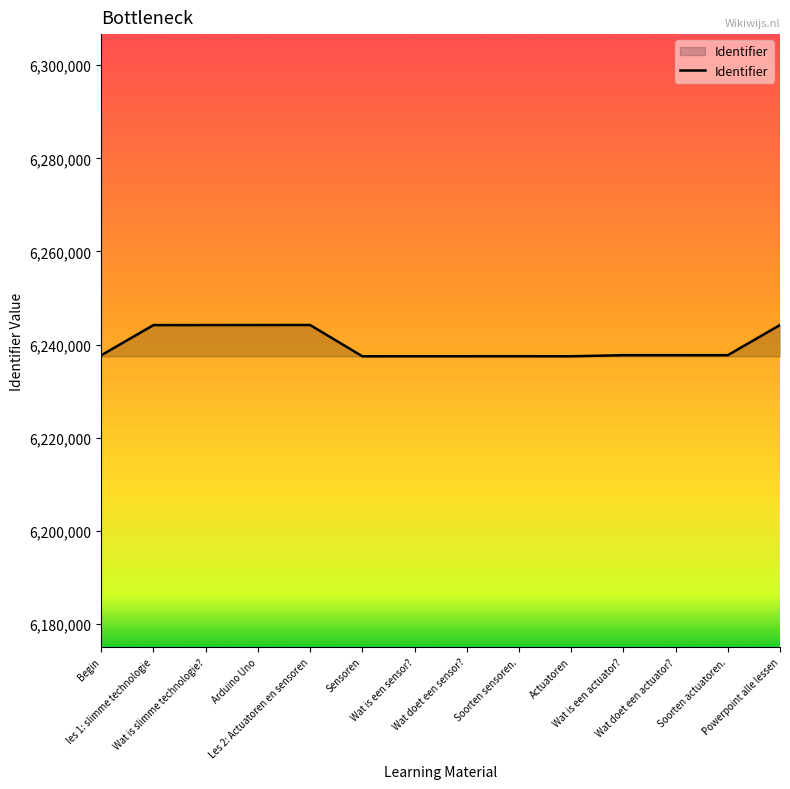

What is the greatest value displayed?

6244221